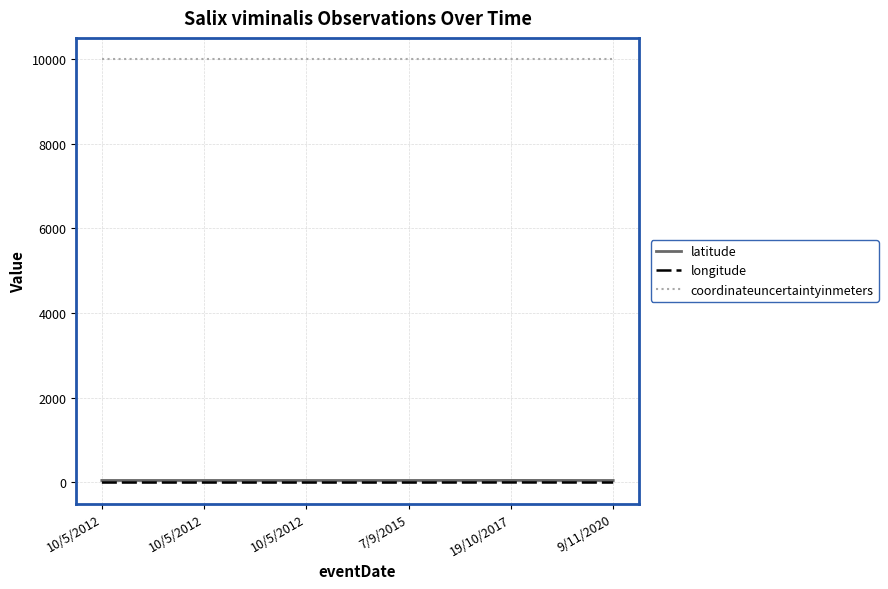

What is the maximum value for coordinateuncertaintyinmeters?

10000.0